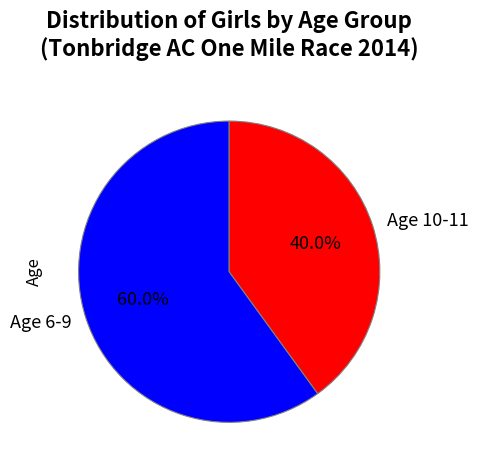

Count the number of slices in the pie.

2